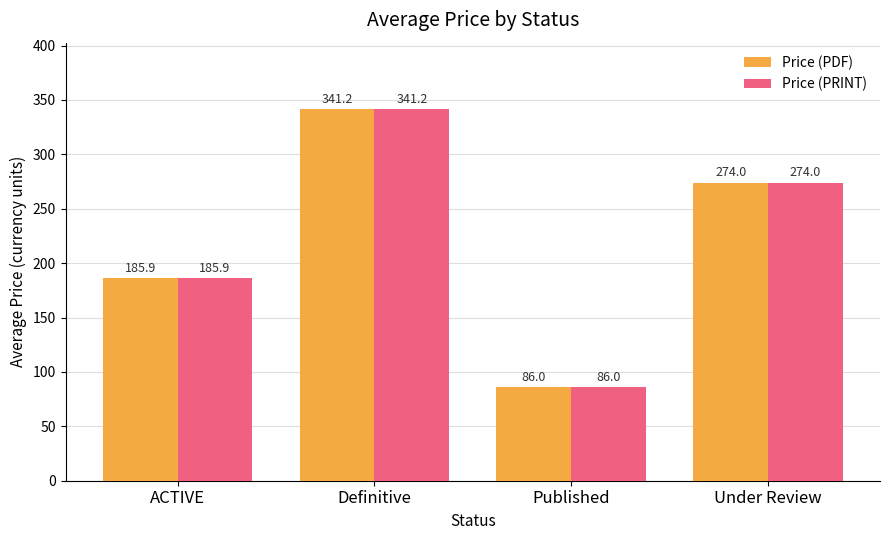

What is the sum of all Price (PDF) values?

887.2